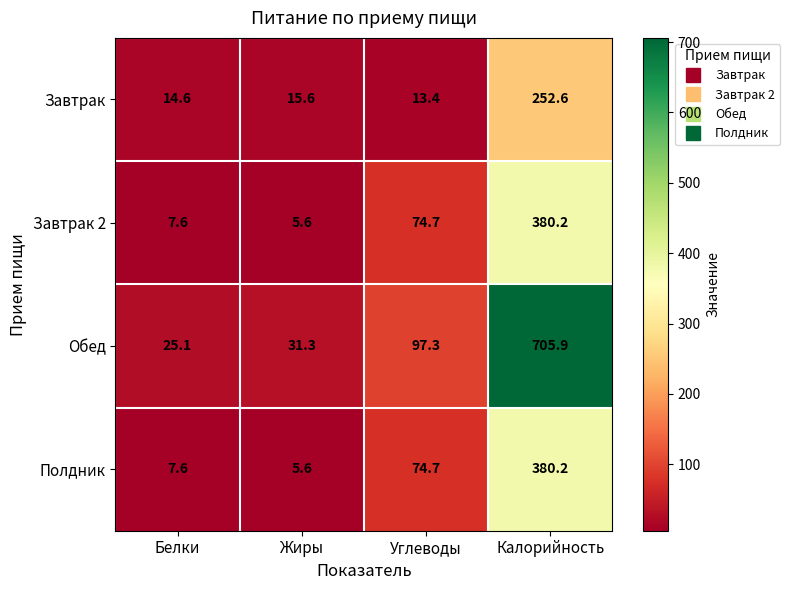

What is the difference between the Завтрак 2 values at Жиры and Калорийность?

374.6